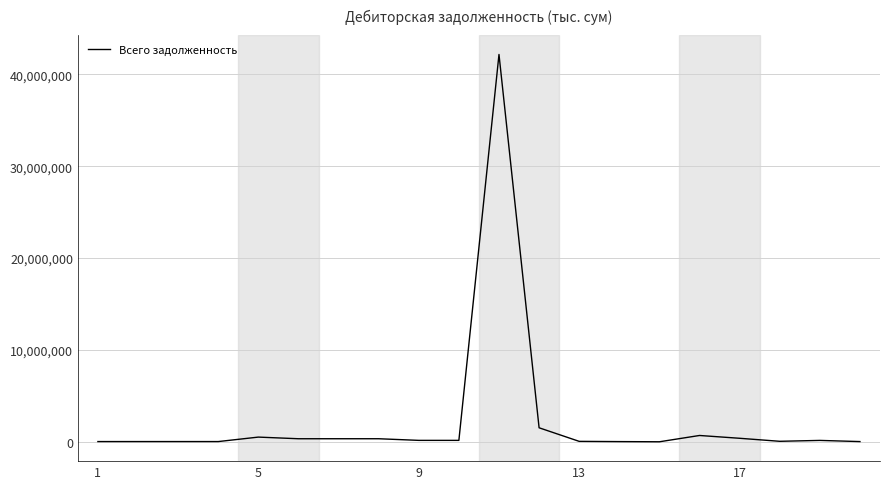

Is this an area chart (filled region under the line)?

No